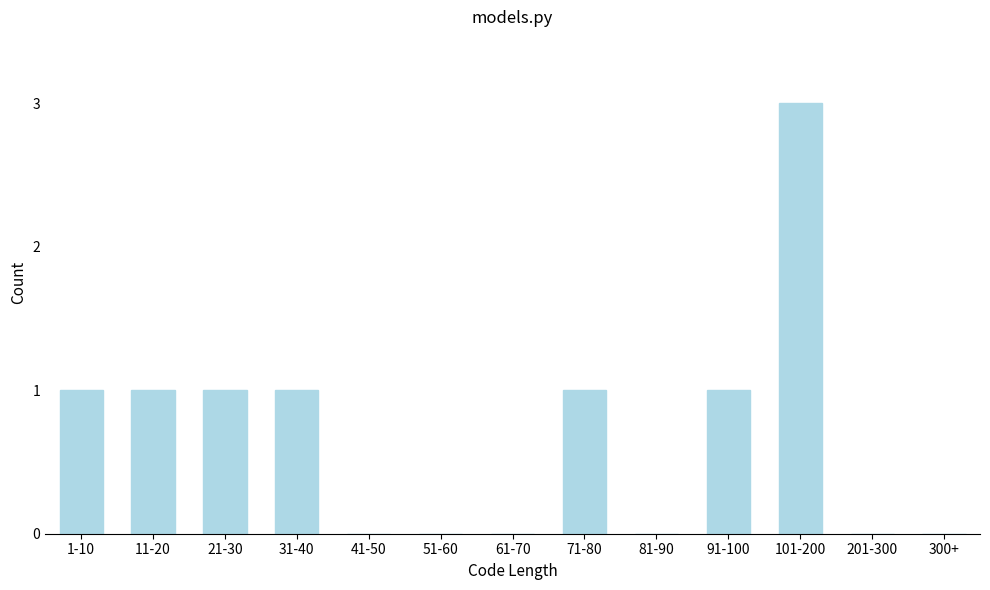

Reading left to right, extract all data points from this chart.

1-10=1	11-20=1	21-30=1	31-40=1	41-50=0	51-60=0	61-70=0	71-80=1	81-90=0	91-100=1	101-200=3	201-300=0	300+=0